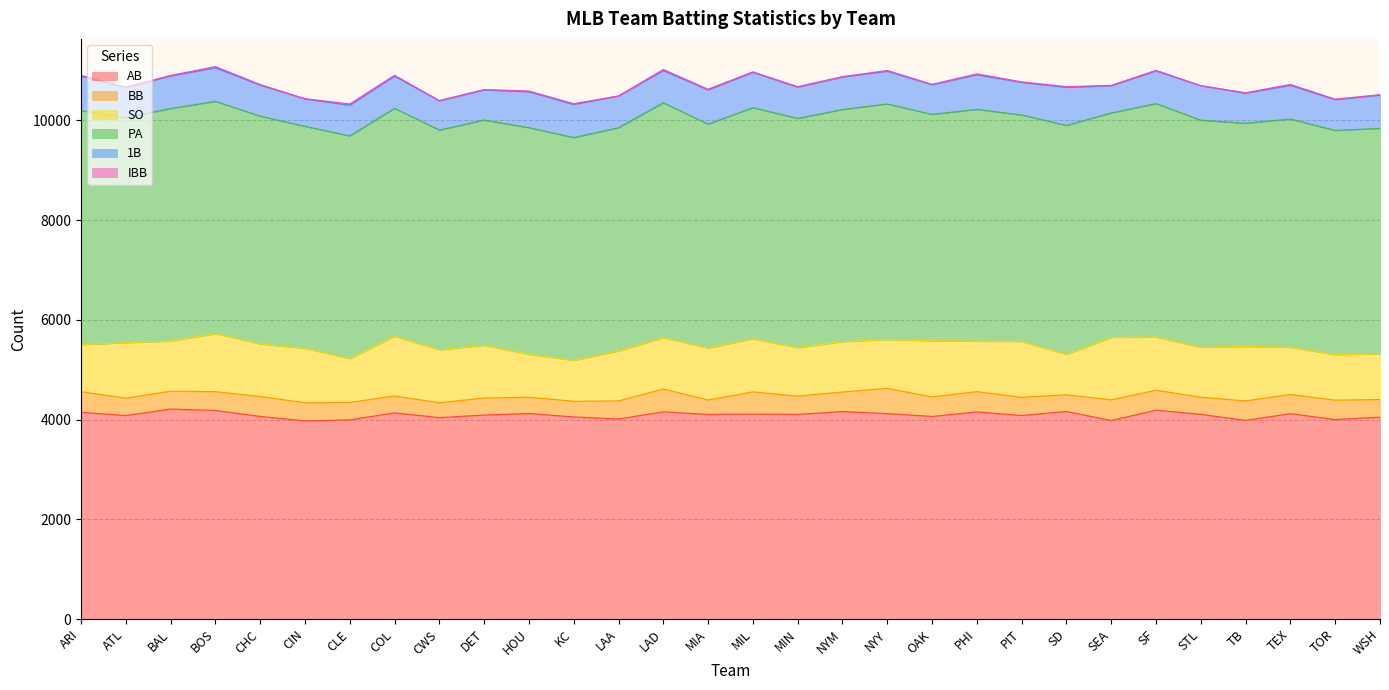

Where does the AB series first go above 4104?

ARI